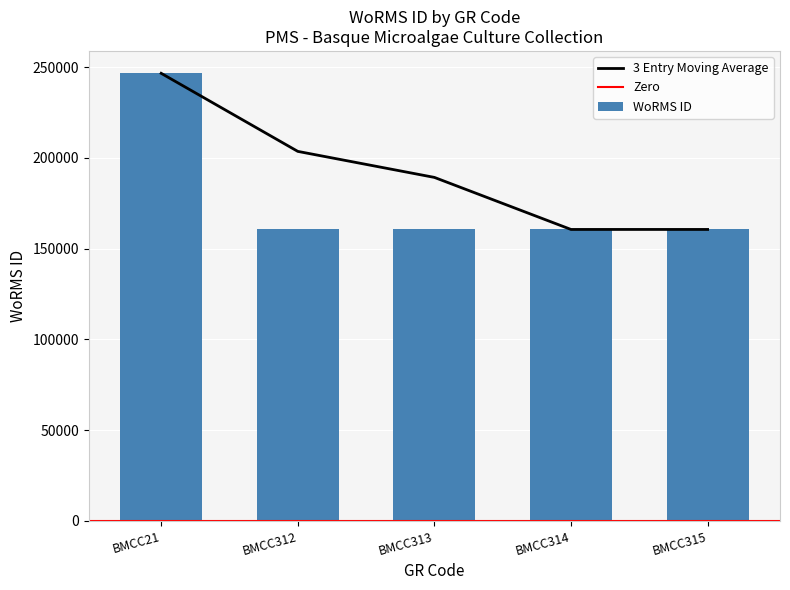

Where is the data nearest to the value 203582?

BMCC21